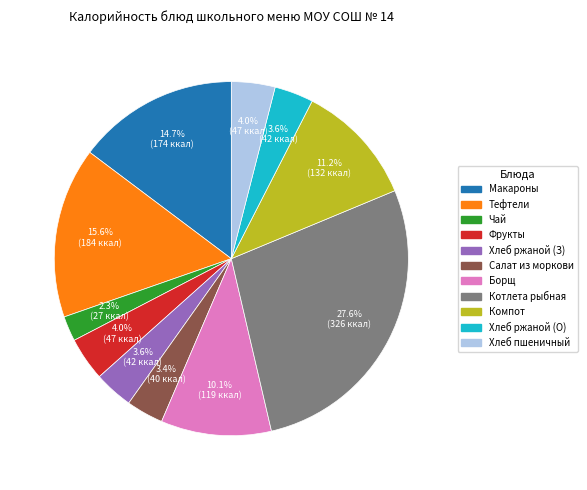

To the nearest percent, what is the difference between the largest and smallest slice percentages?

25%